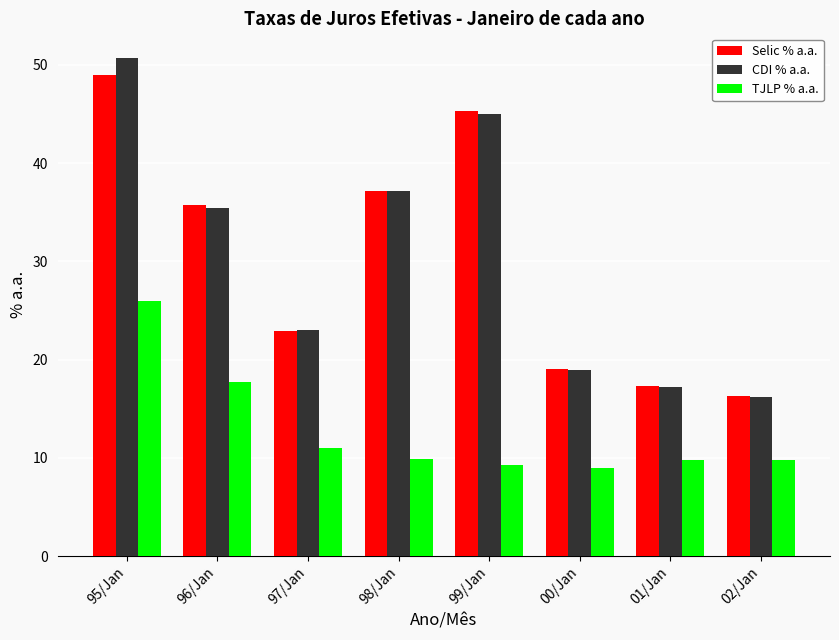

Where is CDI % a.a. nearest to the value 33?

96/Jan